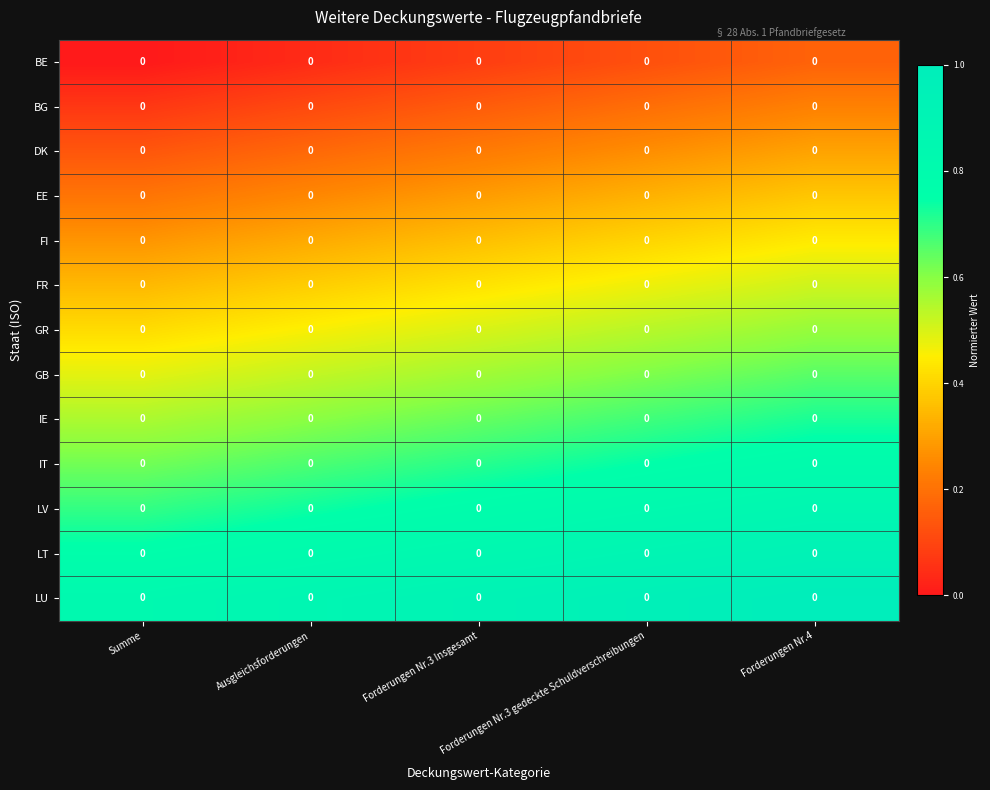

Between Forderungen Nr.3 gedeckte Schuldverschreibungen and Ausgleichsforderungen, which is larger?

Forderungen Nr.3 gedeckte Schuldverschreibungen